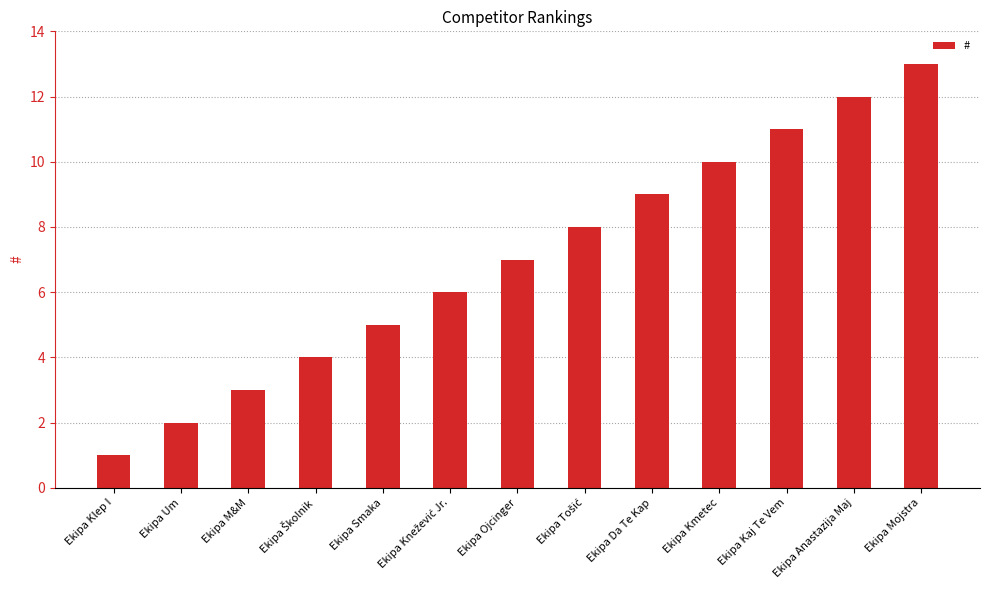

What is the average value?

7